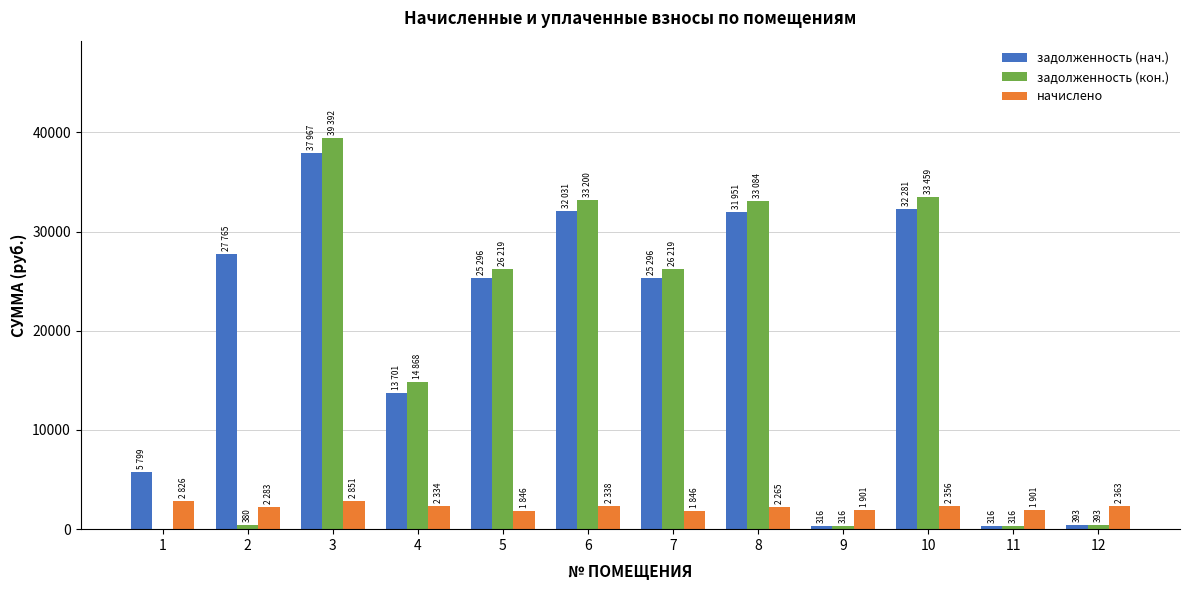

What is the sum of all начислено values?

27114.6